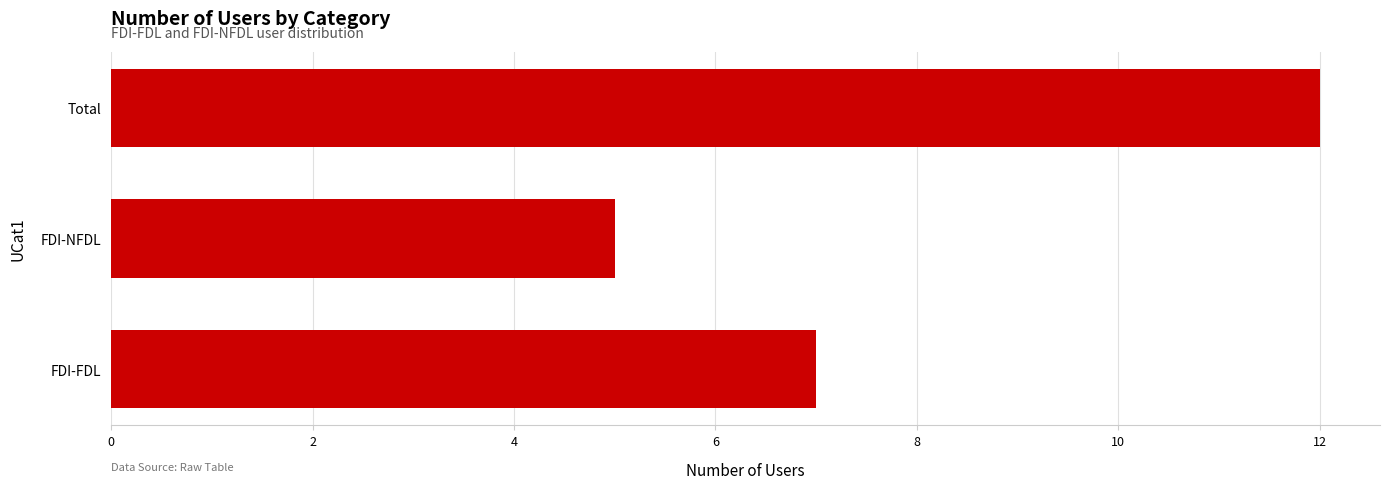

How many bars are there in total?

3